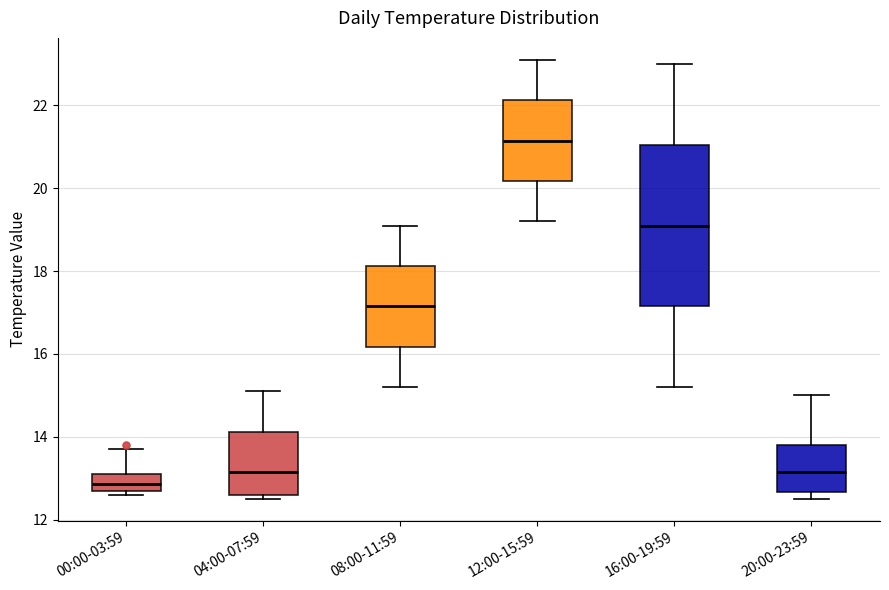

Reading left to right, read every box against the y-axis: the position of its median line, the range the box covers, and the ends of its whiskers. The values are not printed on the chart, so give them approximately, as read against the axis.

00:00-03:59: median 12.8 (inside the box), box 12.8 to 13.2, whiskers 12.6 to 13.8
04:00-07:59: median 13.2, box 12.6 to 14.2, whiskers 12.6 (just below the box's lower edge) to 15.2
08:00-11:59: median 17.2, box 16.2 to 18.2, whiskers 15.2 to 19.2
12:00-15:59: median 21.2, box 20.2 to 22.2, whiskers 19.2 to 23.2
16:00-19:59: median 19.2, box 17.2 to 21.0, whiskers 15.2 to 23.0
20:00-23:59: median 13.2, box 12.6 to 13.8, whiskers 12.6 (just below the box's lower edge) to 15.0